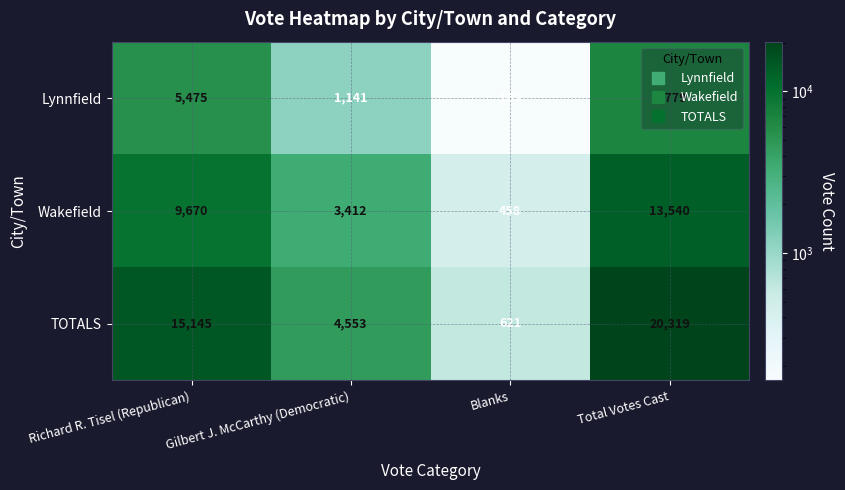

Which series has the largest range (max minus min)?

TOTALS